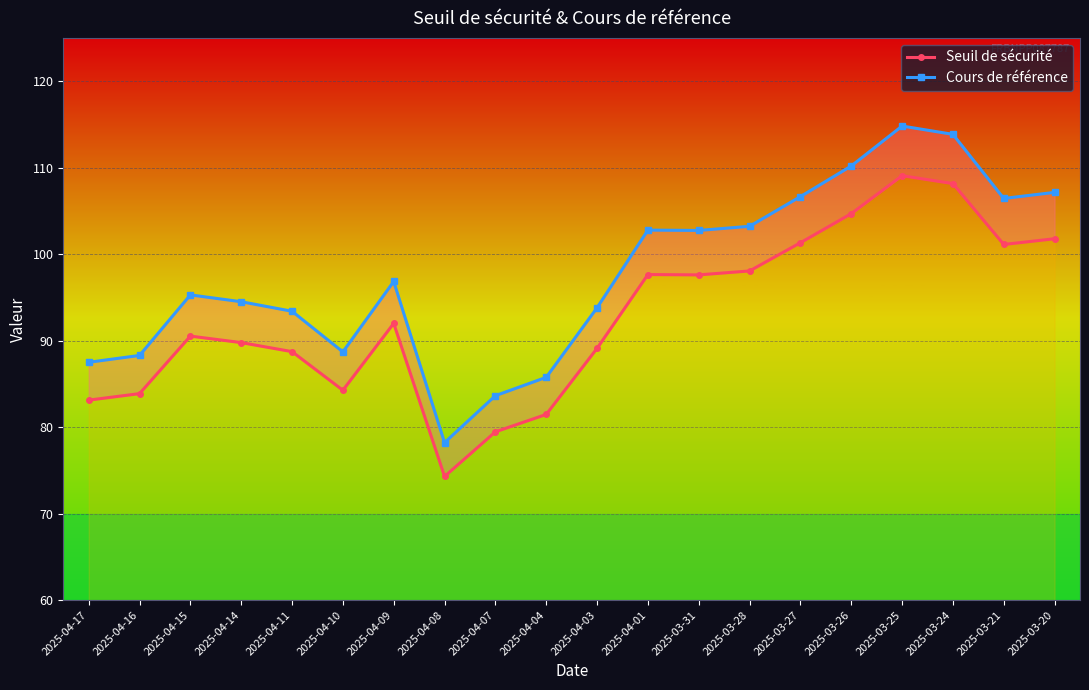

Reading right to left, list all the values displayed in this chart.

Seuil de sécurité: 2025-03-20=101.8	2025-03-21=101.1	2025-03-24=108.2	2025-03-25=109.1	2025-03-26=104.7	2025-03-27=101.3	2025-03-28=98.1	2025-03-31=97.6	2025-04-01=97.6	2025-04-03=89.1	2025-04-04=81.5	2025-04-07=79.5	2025-04-08=74.3	2025-04-09=92.0	2025-04-10=84.3	2025-04-11=88.7	2025-04-14=89.8	2025-04-15=90.5	2025-04-16=83.9	2025-04-17=83.1
Cours de référence: 2025-03-20=107.1	2025-03-21=106.4	2025-03-24=113.8	2025-03-25=114.8	2025-03-26=110.2	2025-03-27=106.7	2025-03-28=103.2	2025-03-31=102.7	2025-04-01=102.8	2025-04-03=93.8	2025-04-04=85.8	2025-04-07=83.6	2025-04-08=78.2	2025-04-09=96.8	2025-04-10=88.7	2025-04-11=93.4	2025-04-14=94.5	2025-04-15=95.3	2025-04-16=88.3	2025-04-17=87.5